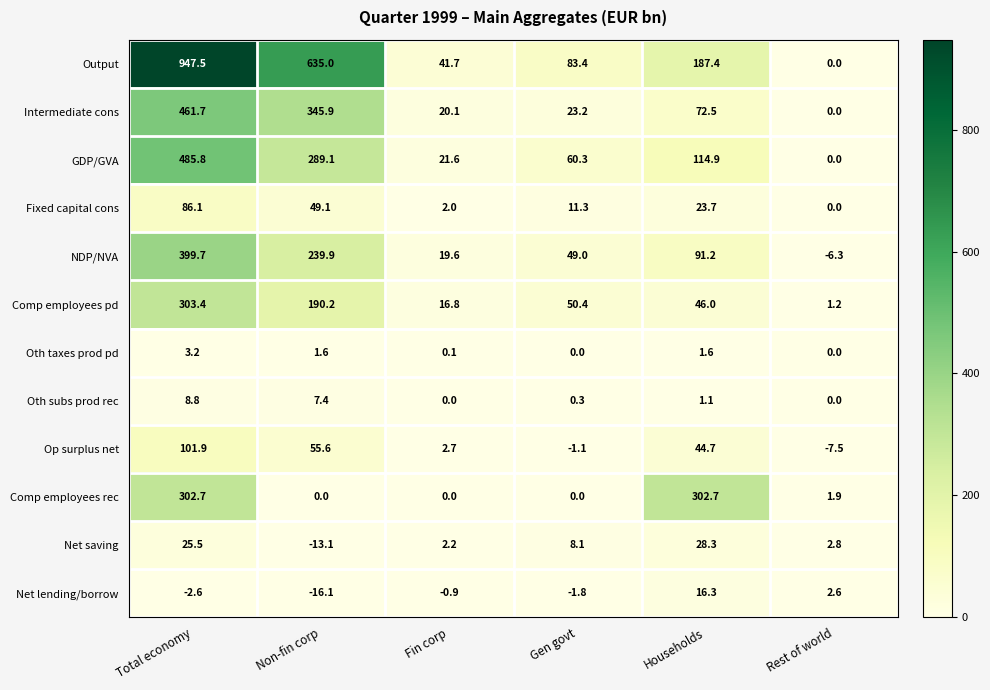

The Net saving series shows -19.5 at Non-fin corp. True or false?

False